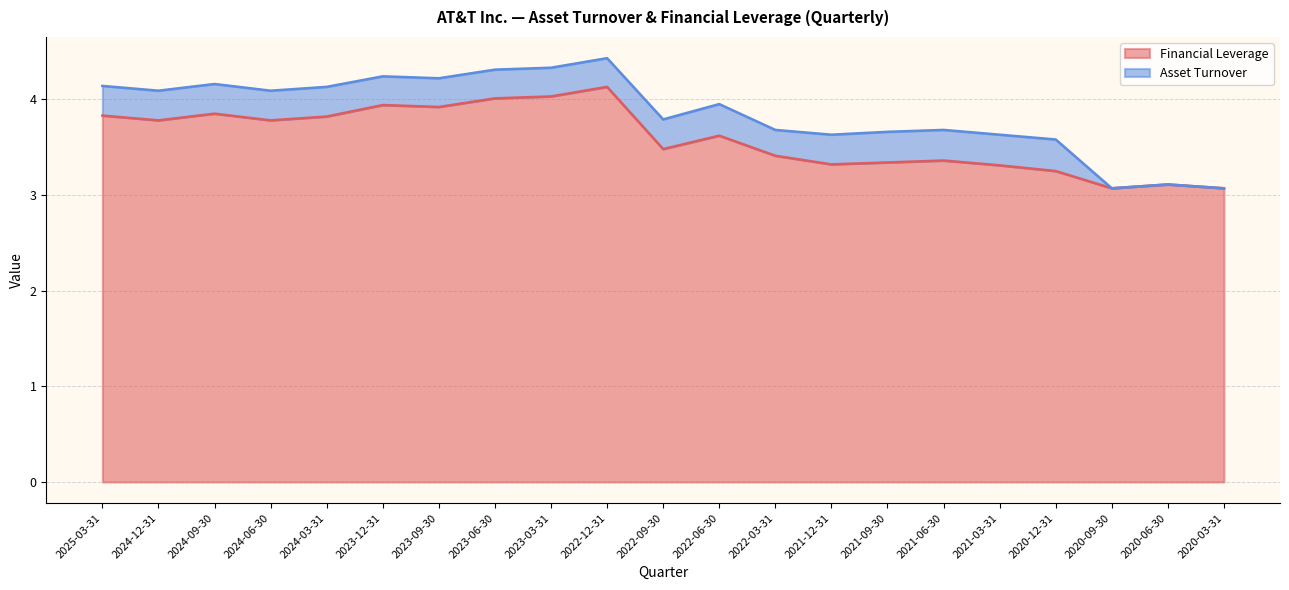

True or false: the data shows 1.5 at 2023-12-31.

False